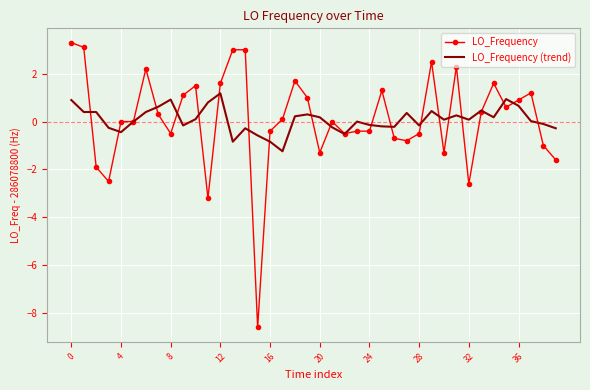

True or false: LO_Frequency and LO_Frequency (trend) cross at least once.

True